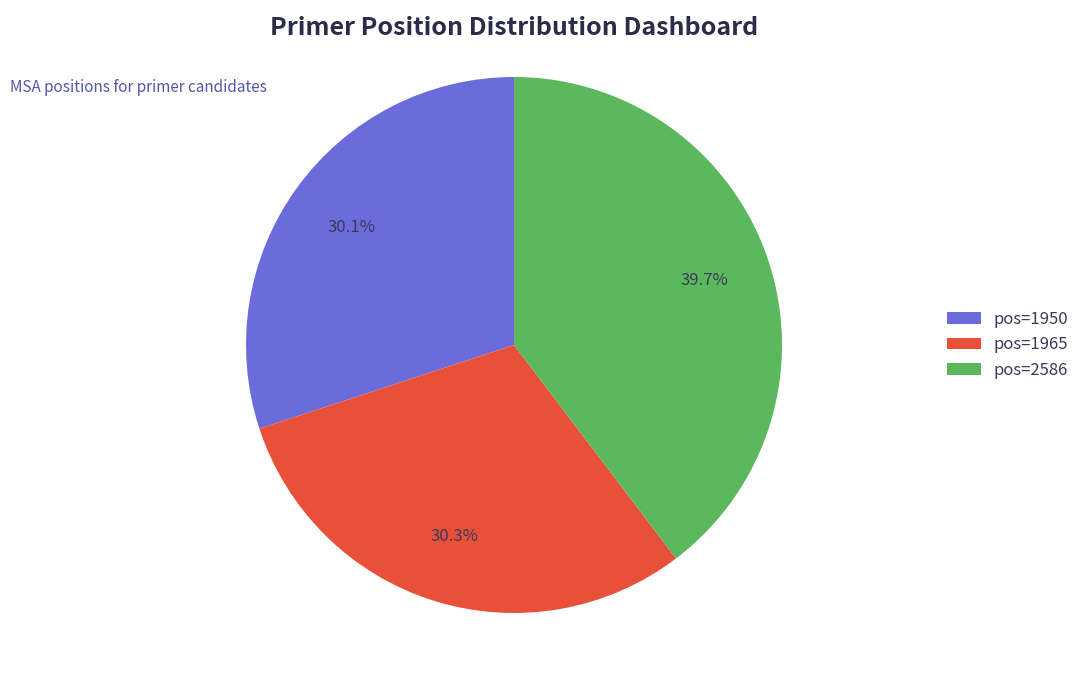

Is there any slice that represents more than half of the pie?

No